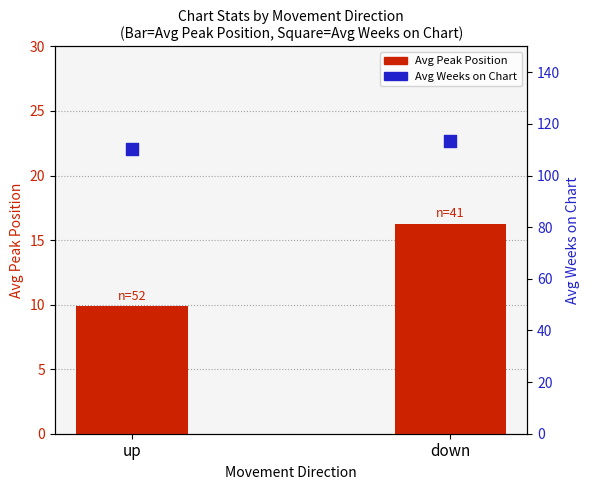

Which series reaches the minimum Y coordinate?

Avg Peak Position